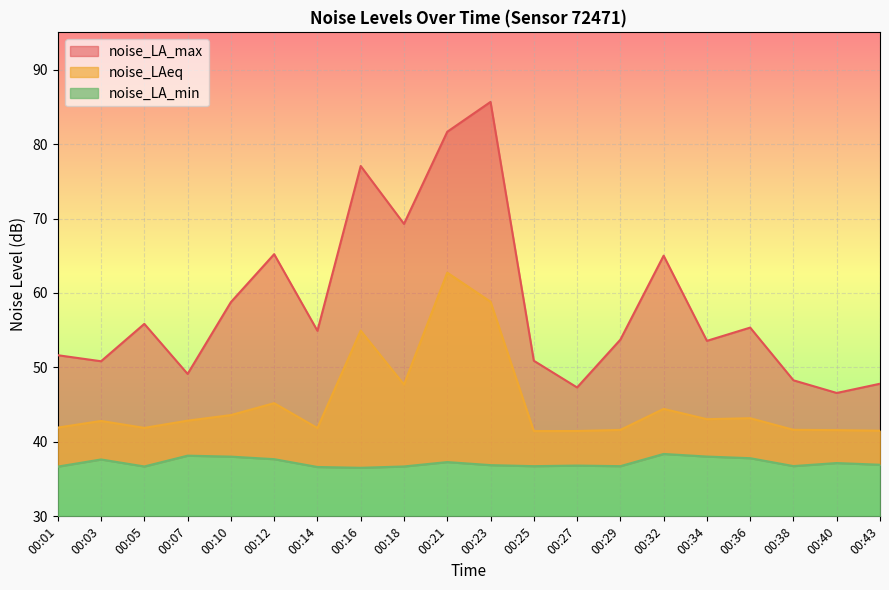

True or false: noise_LAeq and noise_LA_max cross at least once.

False